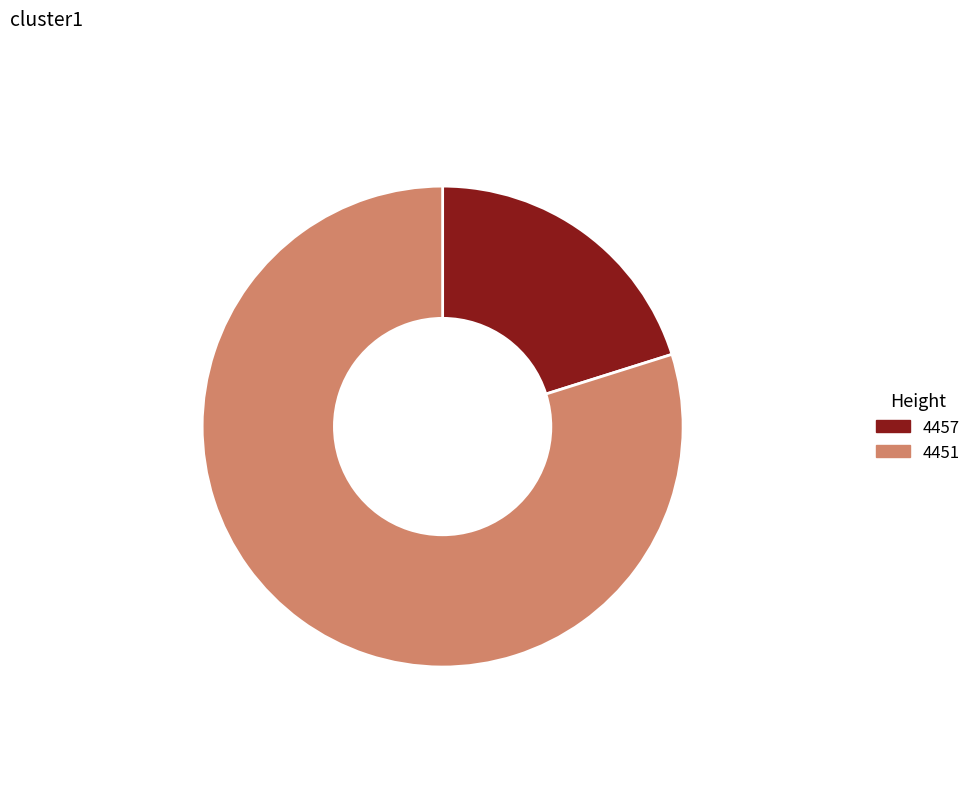

To the nearest percent, what portion does 4457 represent?

20%